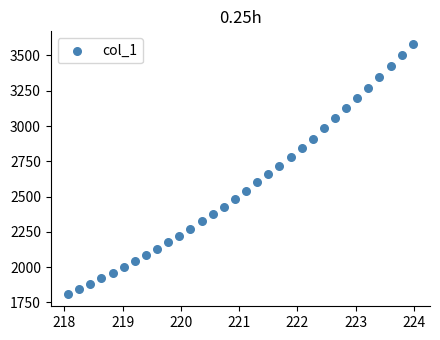

What is the range of X values (max minus min)?

5.9